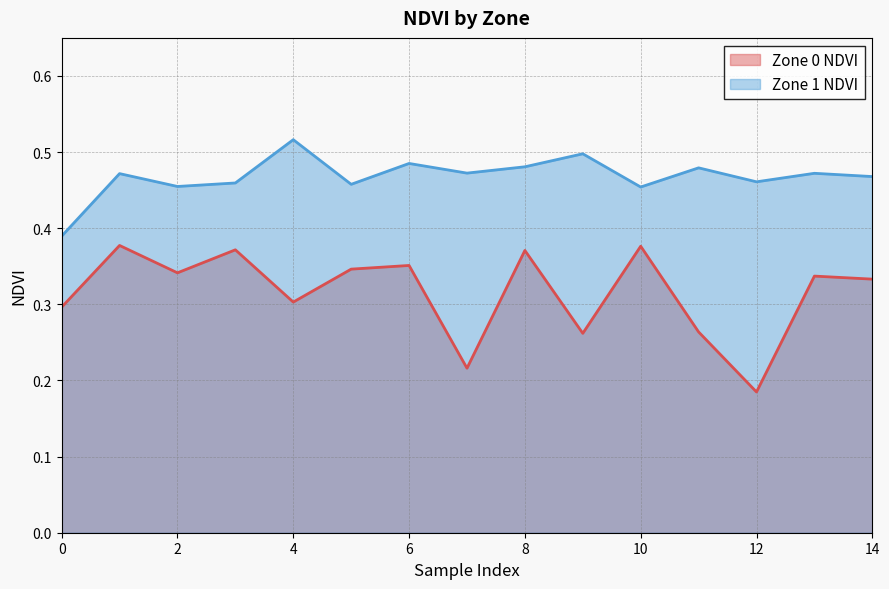

What is the sum of the Zone 1 NDVI values at 3 and 5?

0.9